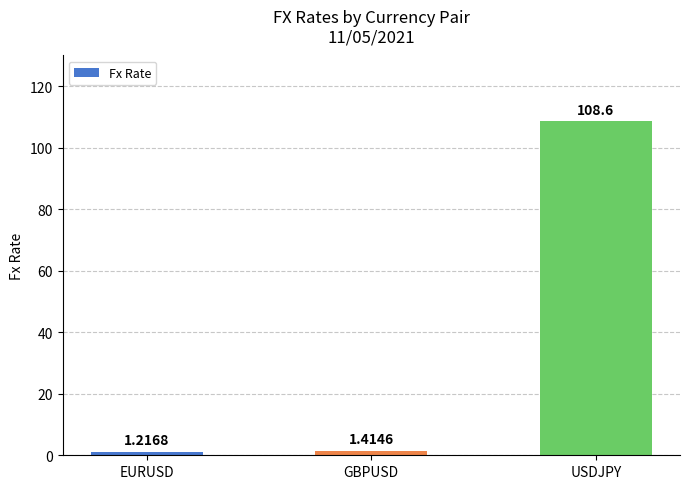

Are the bars grouped side by side (vs. stacked)?

No